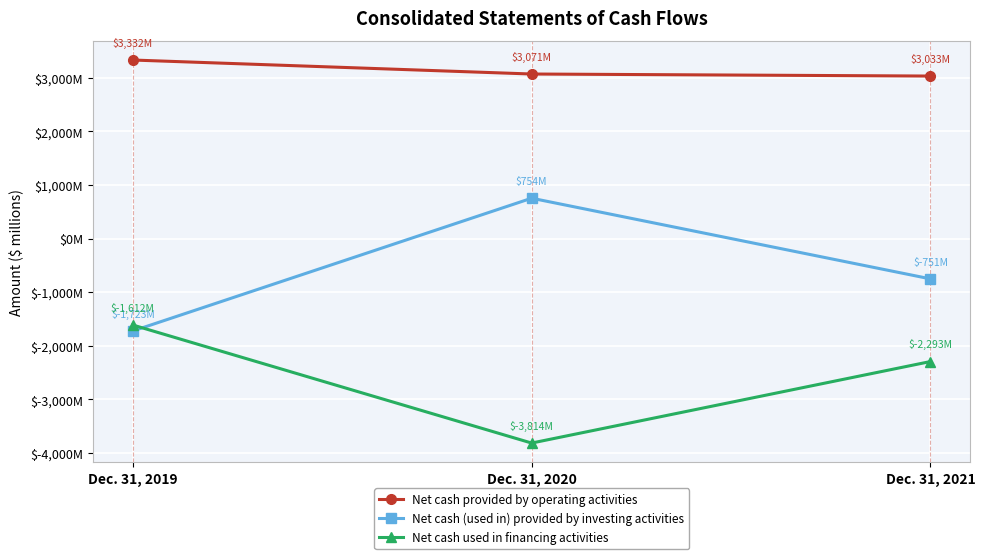

What is the value of the Net cash used in financing activities point at the 2nd from the left?

-3814